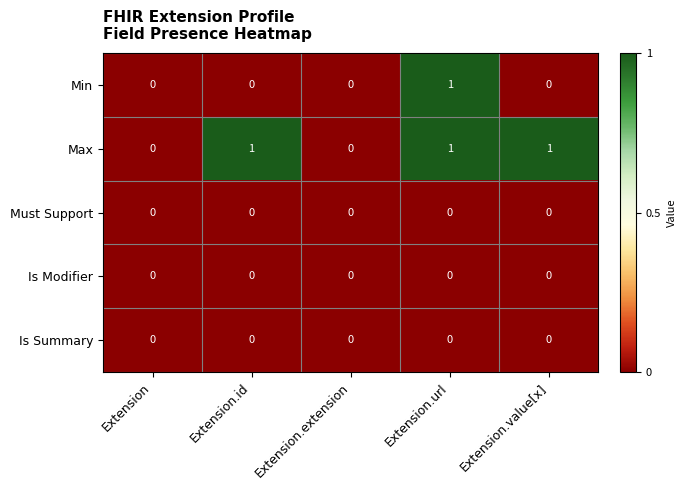

True or false: Is Modifier has a value of 0 at Extension.extension.

True